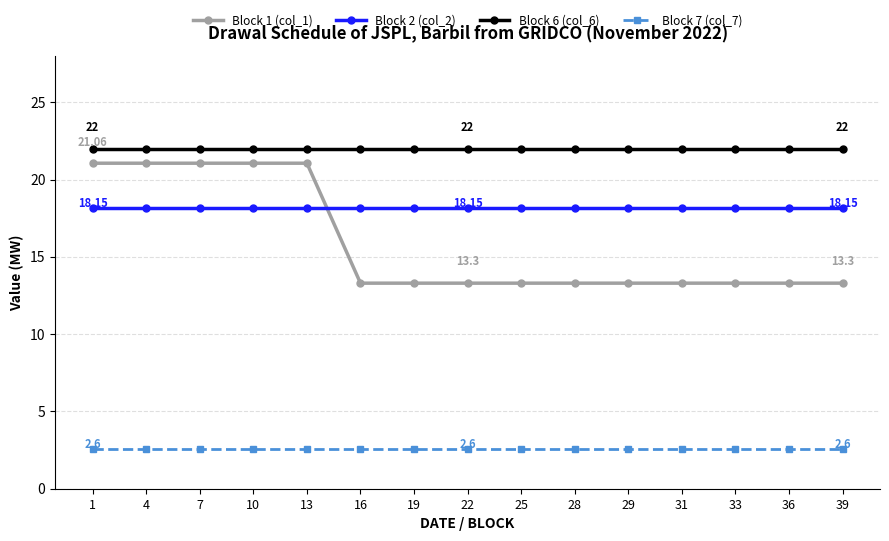

What is the spread (max minus min) of values at 36?

19.4